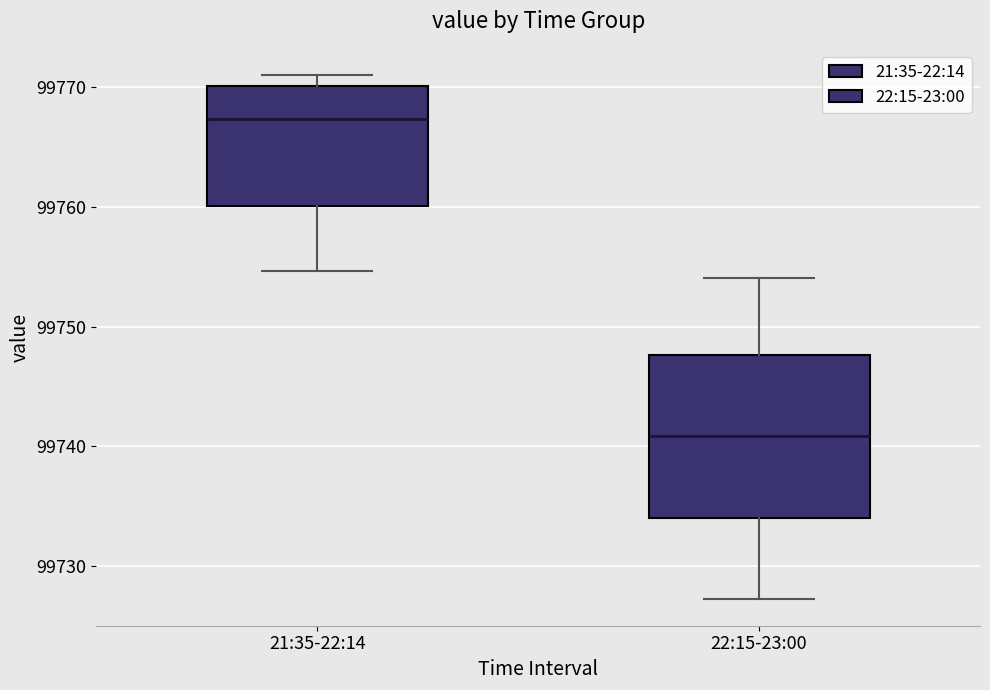

Which box is the tallest, from its lower edge to its upper edge?

22:15-23:00